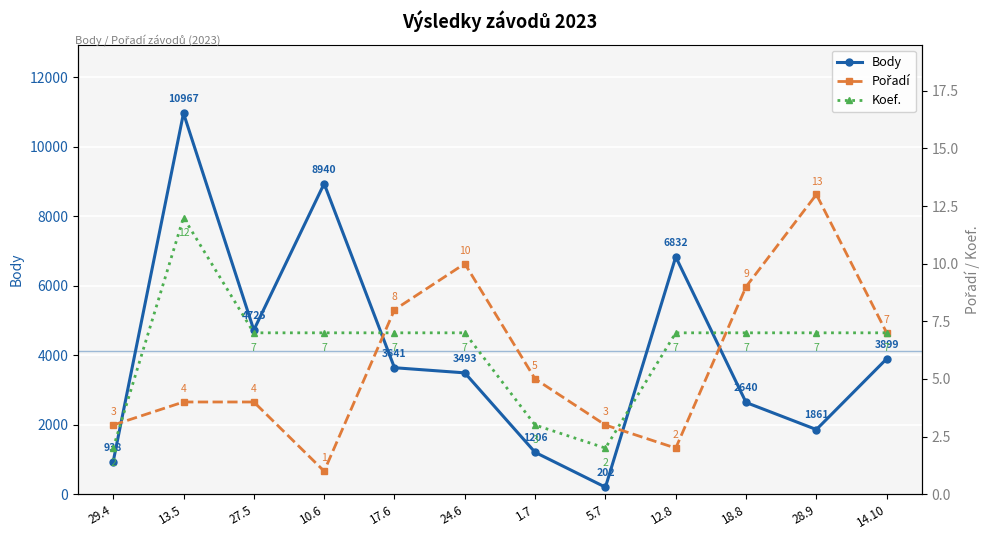

List the series in order of their peak value, lowest first.

Koef., Pořadí, Body